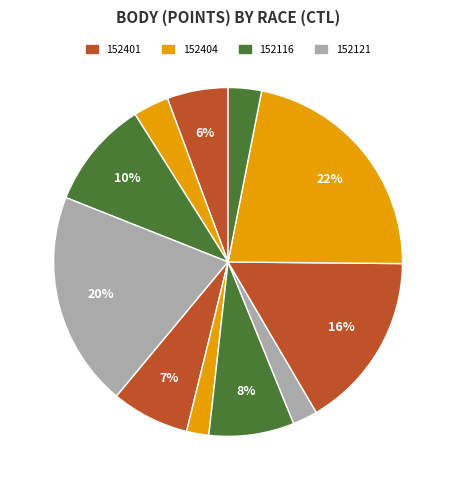

How many segments does this pie chart have?

11